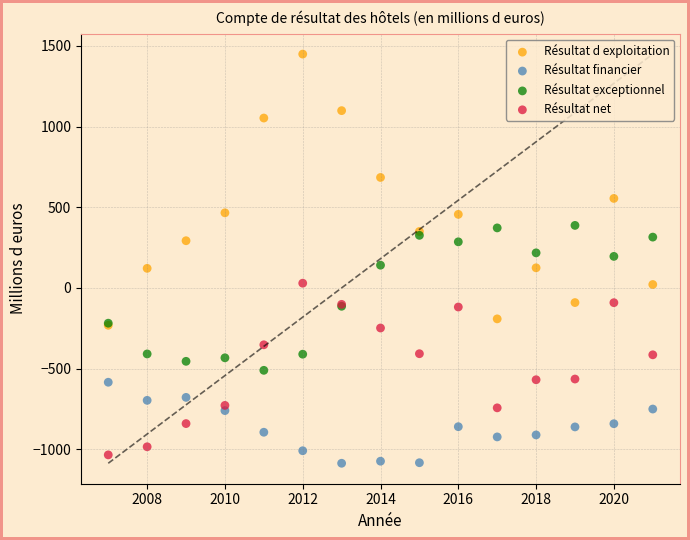

What are all the series names shown in the legend?

Résultat d exploitation, Résultat financier, Résultat exceptionnel, Résultat net